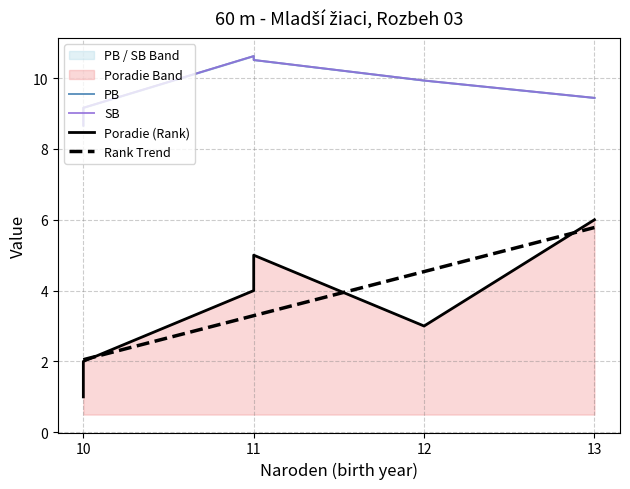

At how many categories does at least one series exceed 5?

6